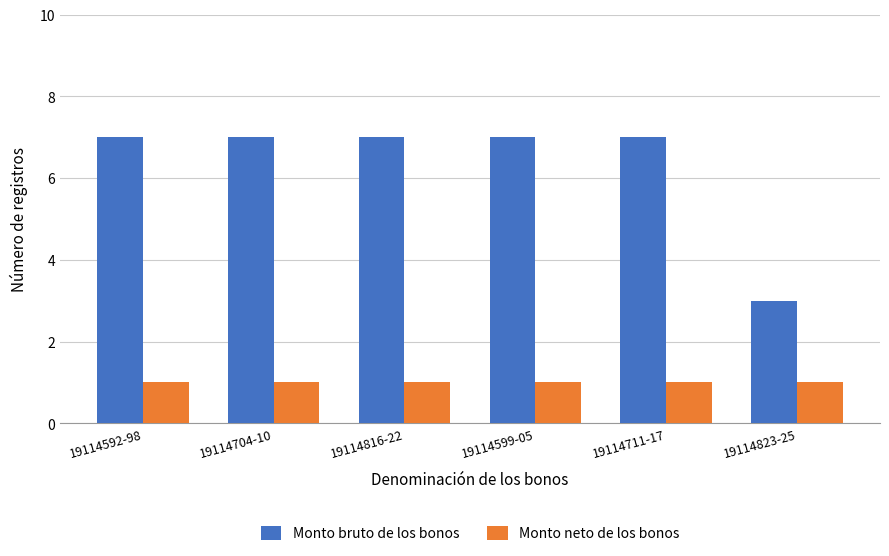

What is the label of the 6th bar from the right?

19114592-98